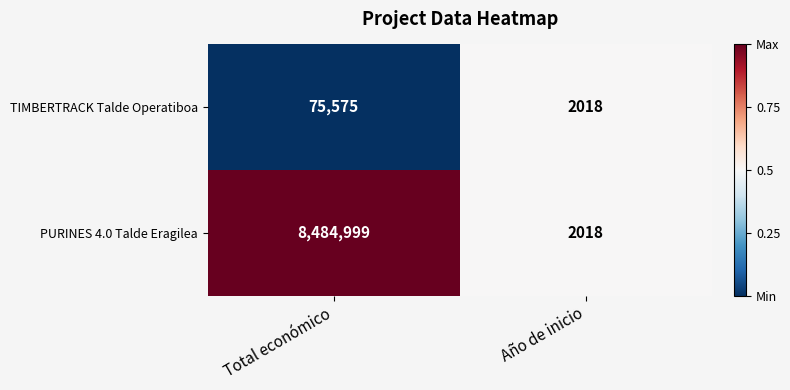

List the series in order of their overall mean, lowest first.

TIMBERTRACK Talde Operatiboa, PURINES 4.0 Talde Eragilea